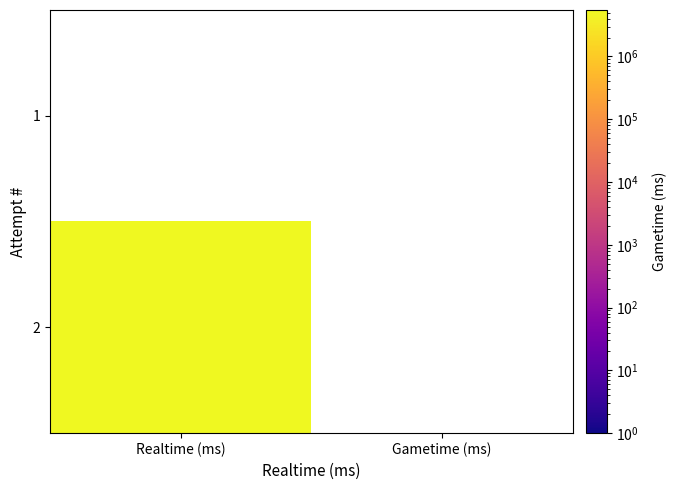

Which series has the widest spread of values?

2